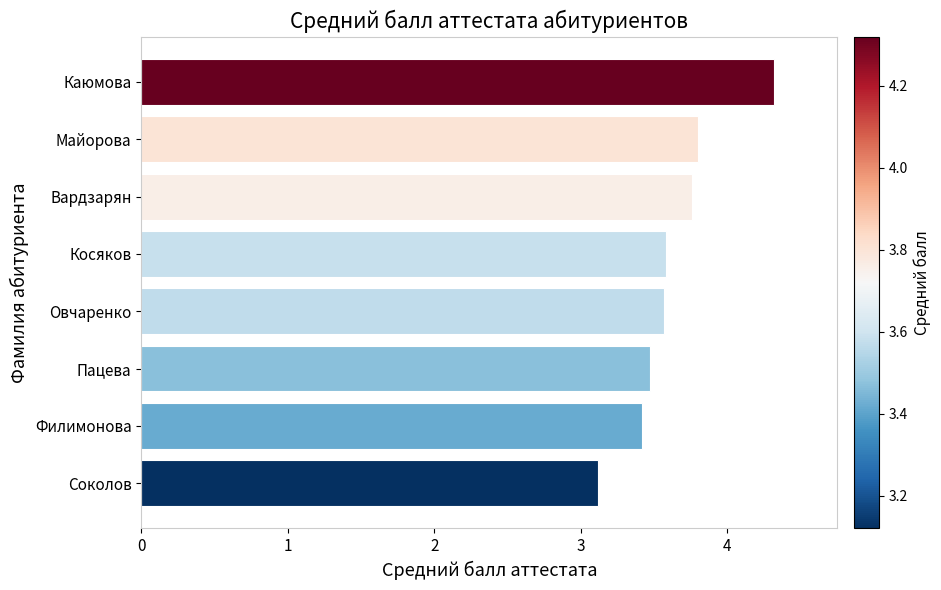

The value at Майорова is 1.6. True or false?

False